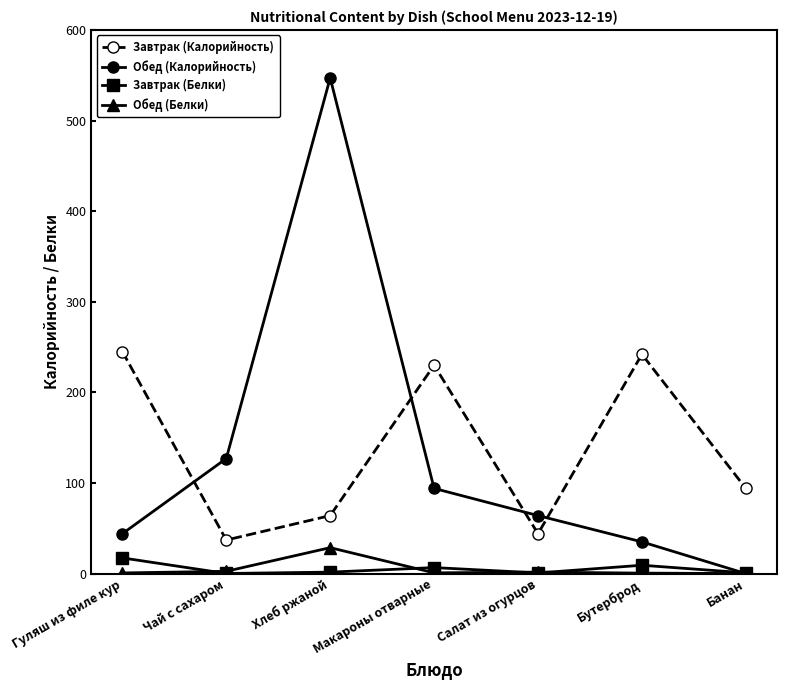

At which category is the sum across all series the highest?

Хлеб ржаной